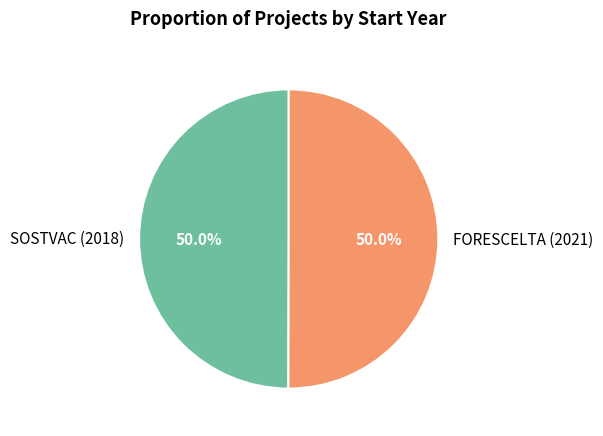

What is the ratio of the value at FORESCELTA (2021) to the value at SOSTVAC (2018)?

1.0